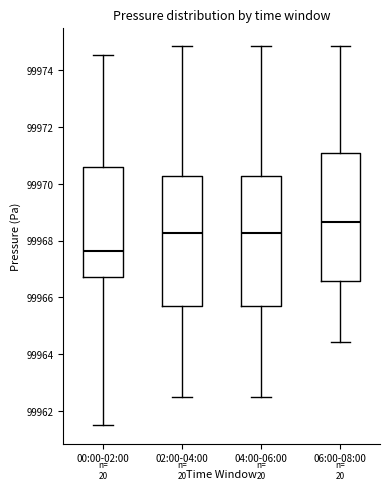

Reading left to right, transcribe this box plot: for each box, give where its median line is, the range the box spans, and where its two whiskers end, as read against the y-axis. The values are not printed on the chart, so give them approximately, as read against the axis.

00:00-02:00: median 99967.6, box 99966.8 to 99970.6, whiskers 99961.6 to 99974.6
02:00-04:00: median 99968.2, box 99965.8 to 99970.2, whiskers 99962.4 to 99974.8
04:00-06:00: median 99968.2, box 99965.8 to 99970.2, whiskers 99962.4 to 99974.8
06:00-08:00: median 99968.6, box 99966.6 to 99971.0, whiskers 99964.4 to 99974.8